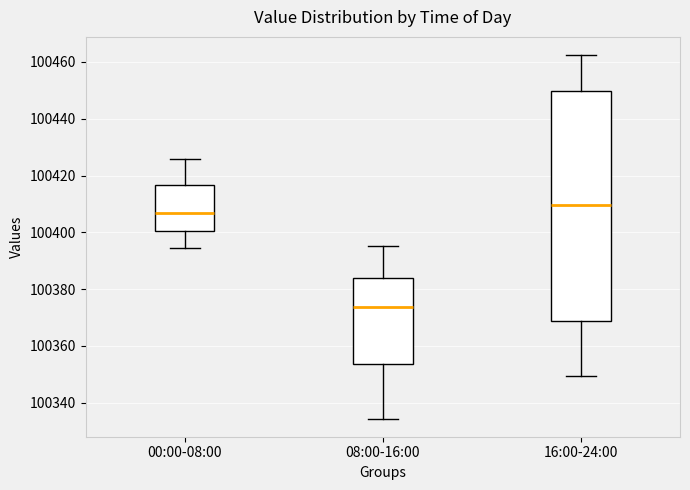

Comparing the boxes themselves (not the whiskers), which one is the tallest?

16:00-24:00